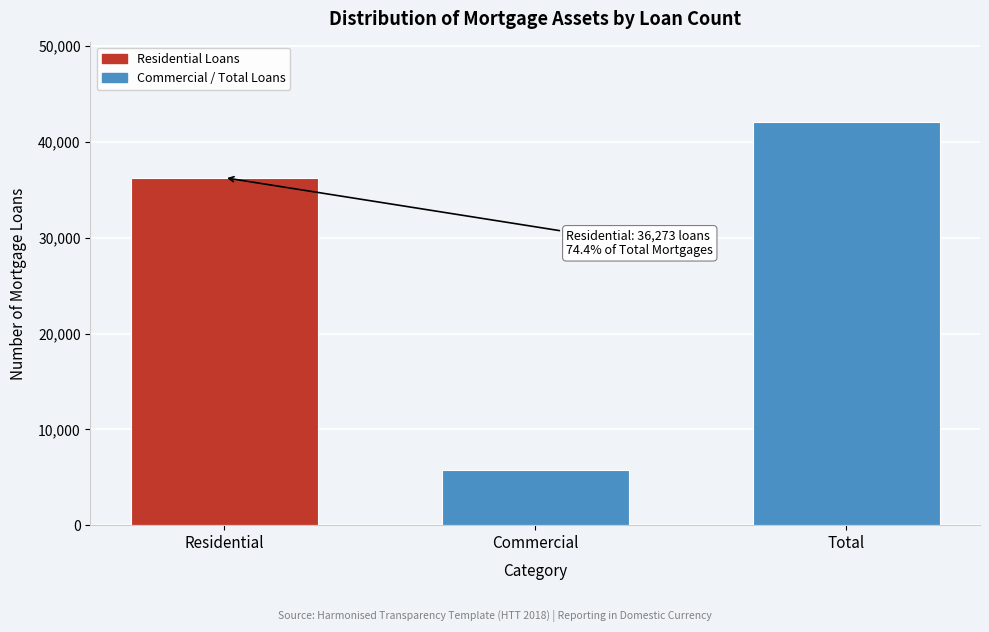

Reading left to right, extract all data points from this chart.

Residential=36273	Commercial=5782	Total=42055